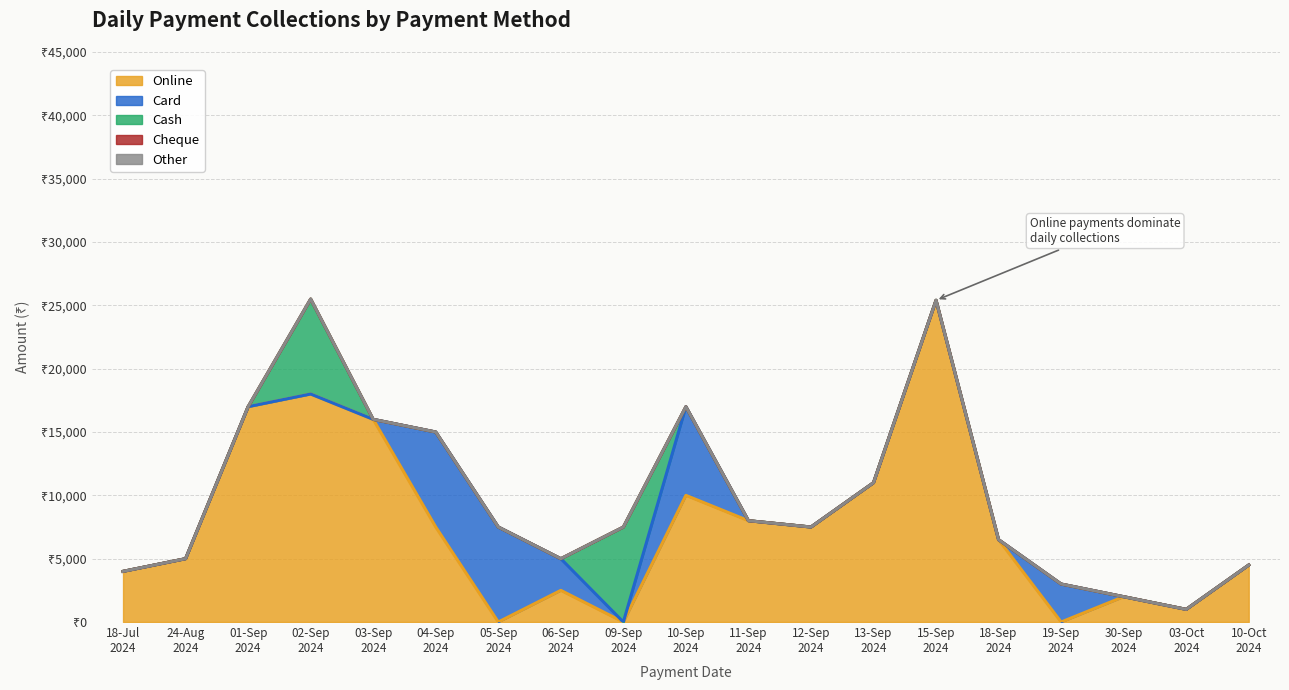

What is the label of the 10th point from the right?

10-09-2024